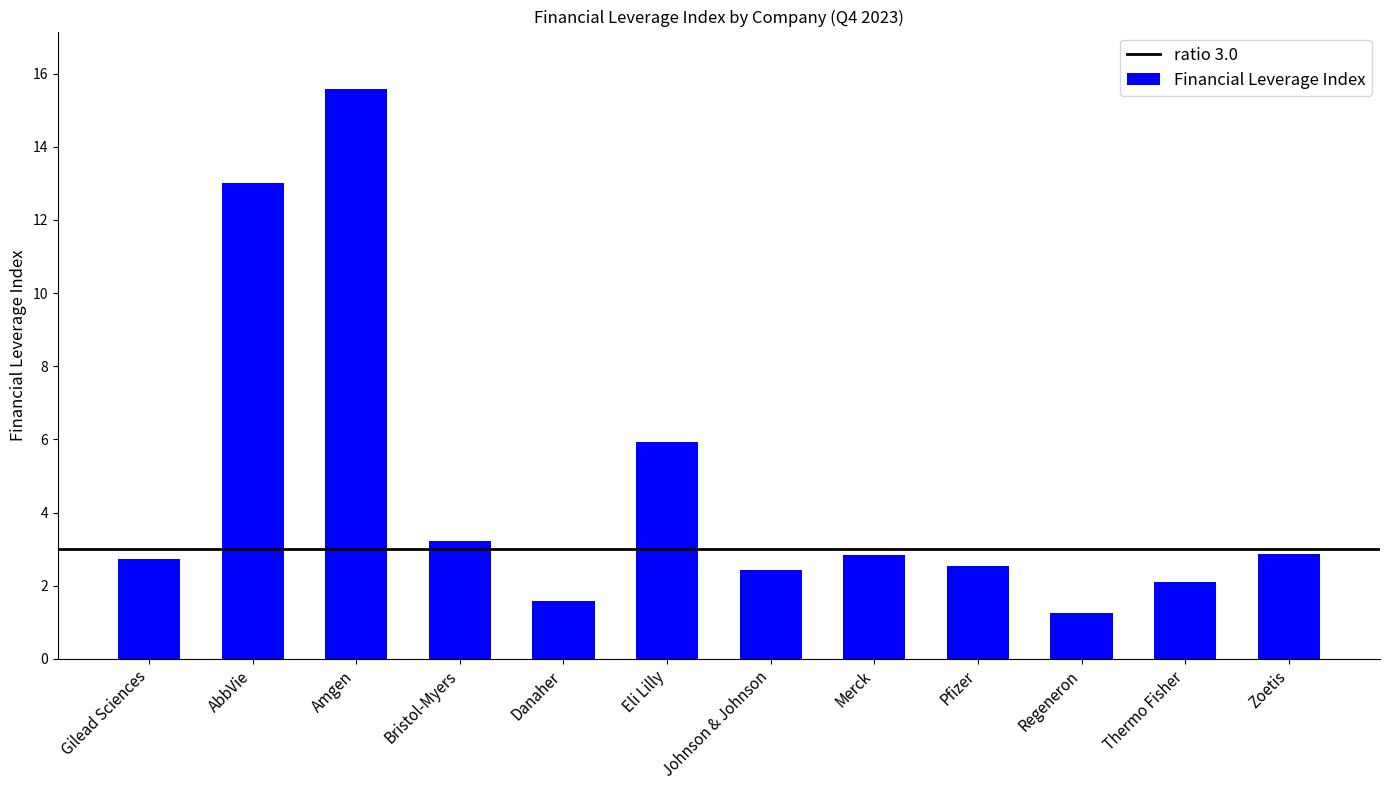

True or false: the data shows 3.6 at Gilead Sciences.

False